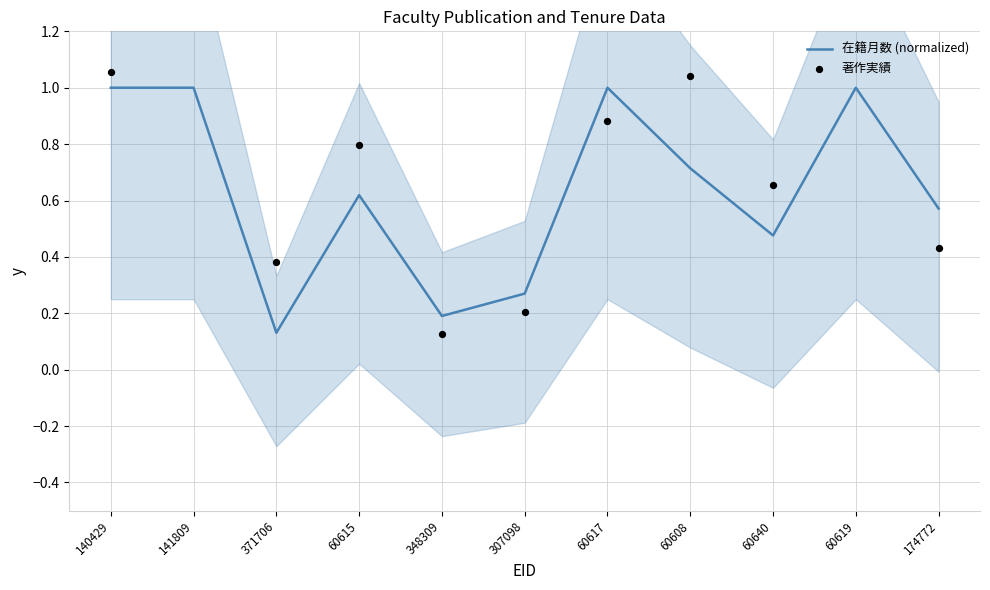

Which series has the widest spread of Y values?

著作実績